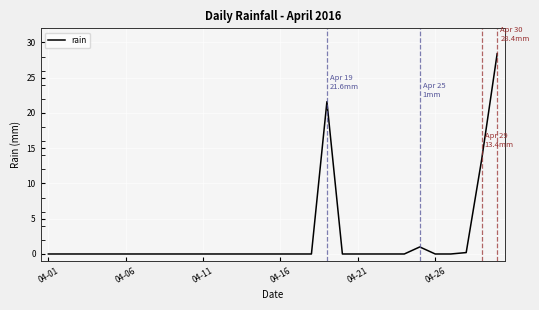

What is the difference between the maximum and minimum values?

28.4